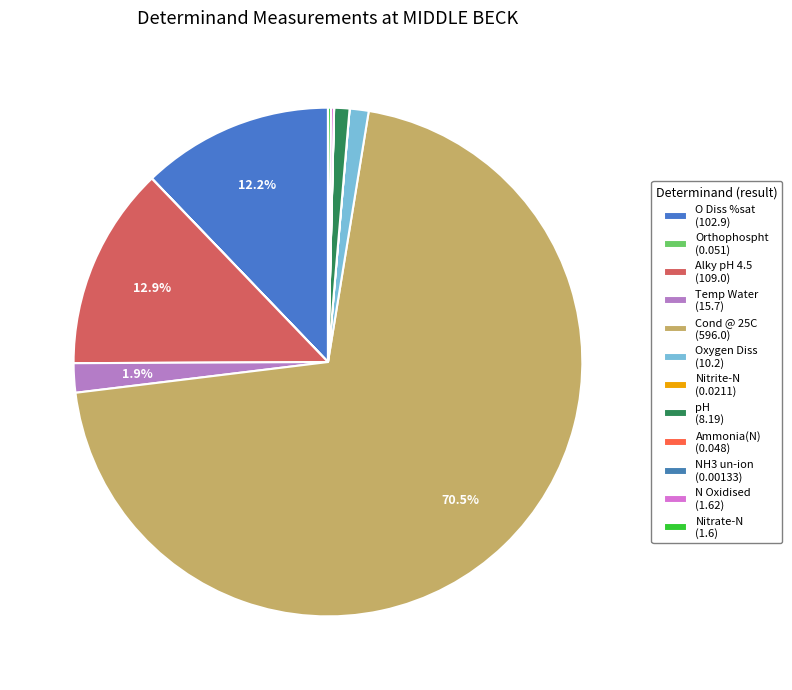

Rank the categories by value from lowest to highest.

NH3 un-ion, Nitrite-N, Ammonia(N), Orthophospht, Nitrate-N, N Oxidised, pH, Oxygen Diss, Temp Water, O Diss %sat, Alky pH 4.5, Cond @ 25C